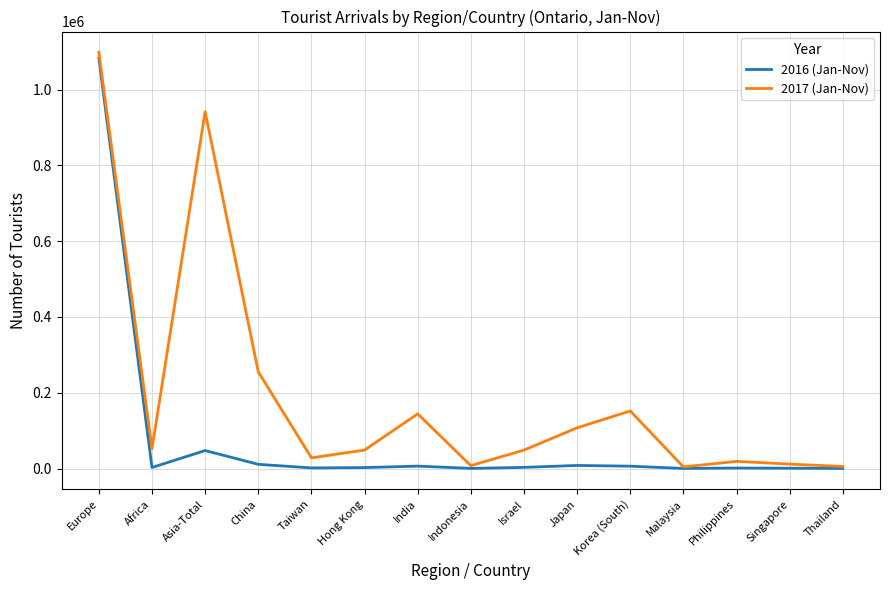

At how many categories does at least one series exceed 71287?

6